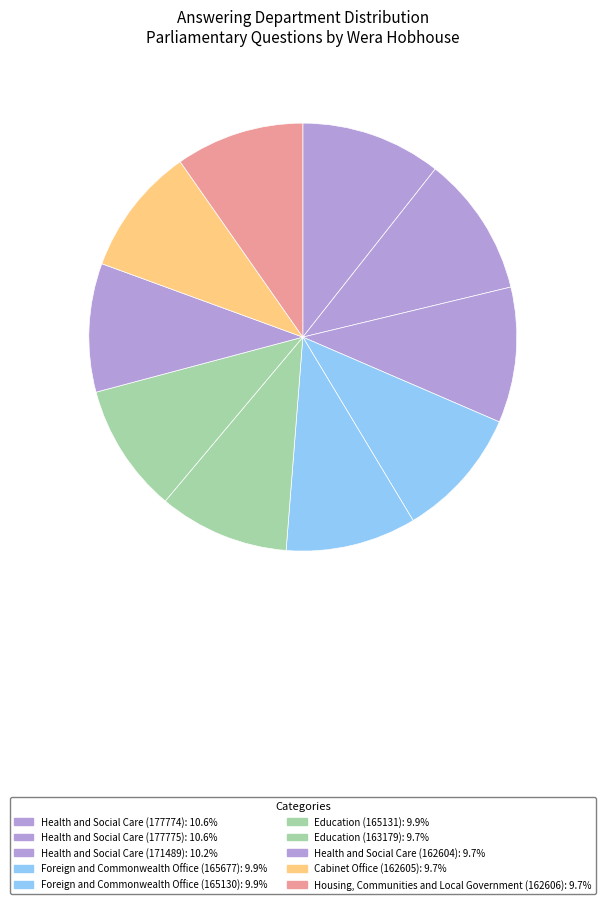

How many slices are in this pie chart?

10